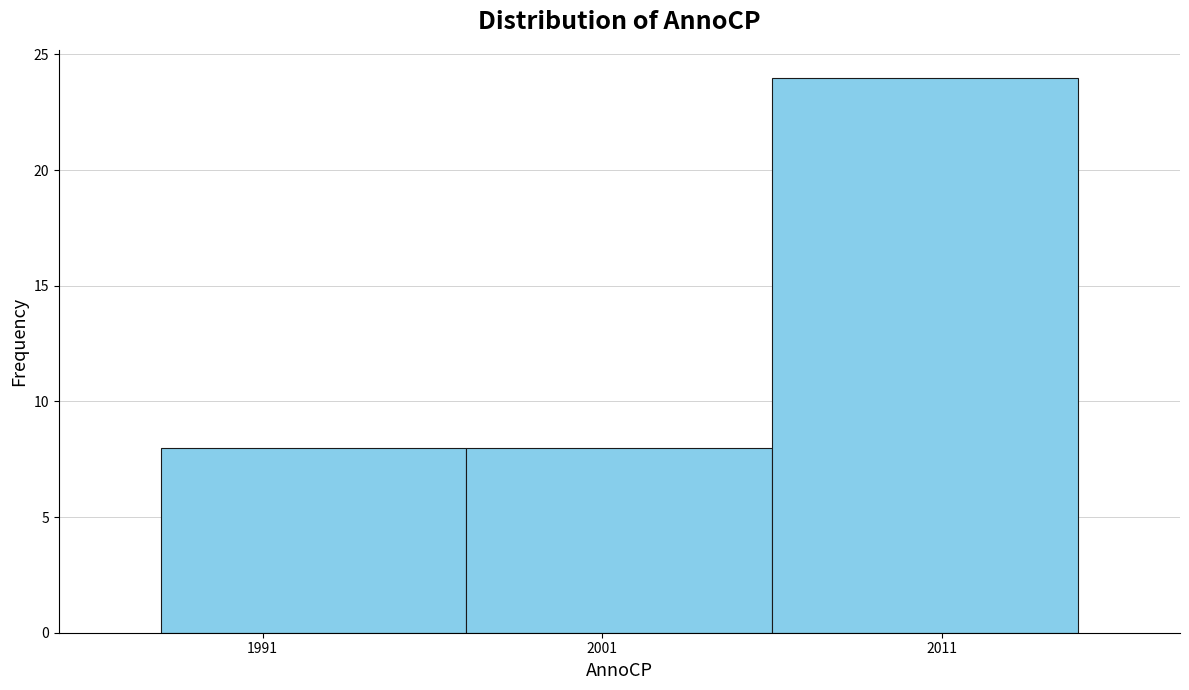

Reading left to right, list every bar in this chart as the range it spans on the x-axis followed by its height. The values are not printed on the chart, so give them approximately, as read against the axis.

1988 to 1997: 8
1997 to 2006: 8
2006 to 2015: 24